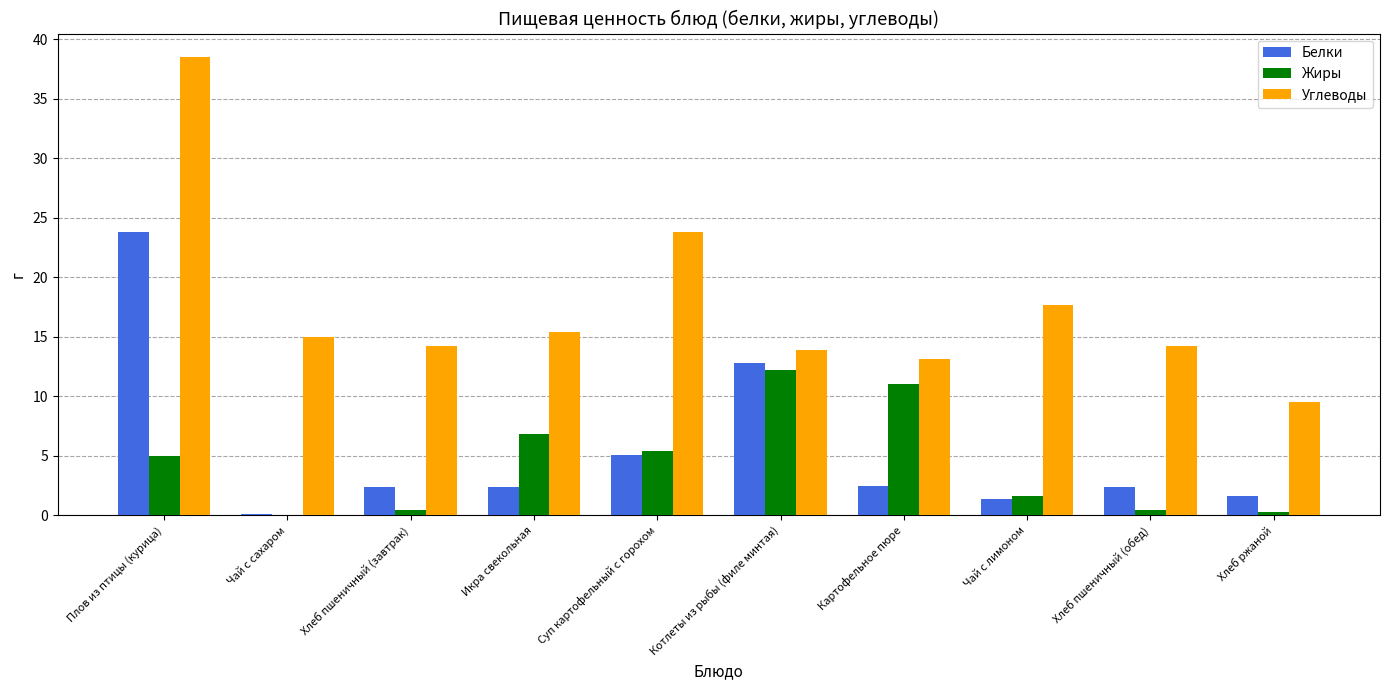

What is the total value across all series at Икра свекольная?

24.6